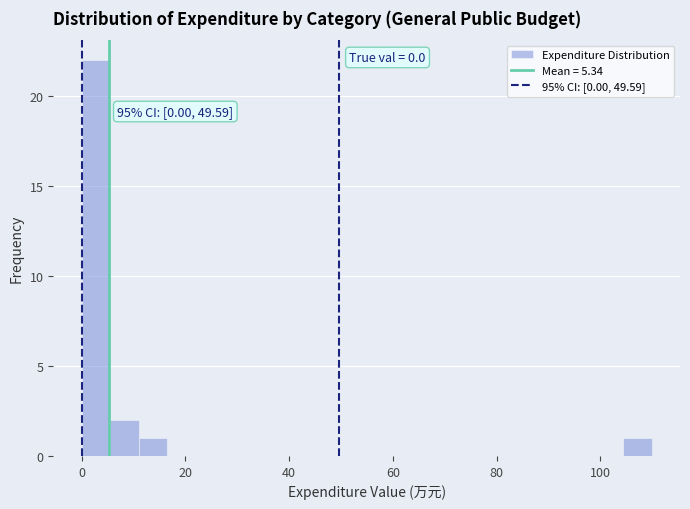

Around what value on the x-axis is the tallest bar? Give the approximate position of its centre, as read against the axis.

2